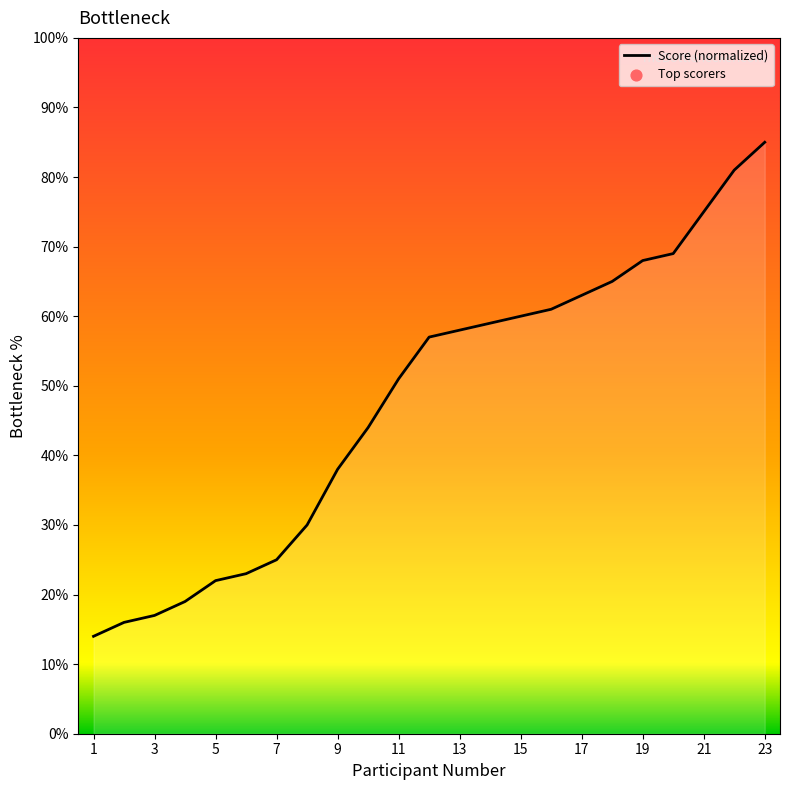

What is the smallest value displayed?

14.0